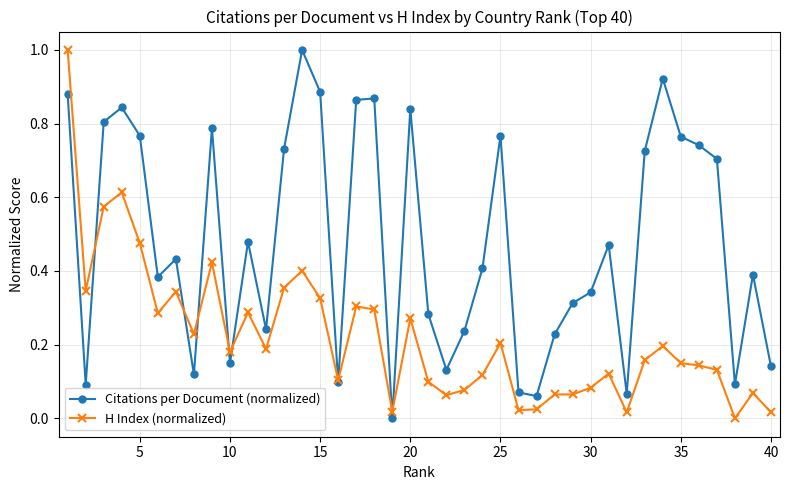

What is the highest value of the H Index (normalized) series?

1.0